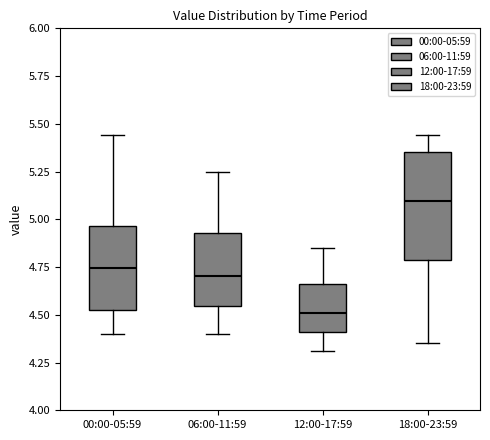

Reading left to right, read every box against the y-axis: the position of its median line, the range the box covers, and the ends of its whiskers. The values are not printed on the chart, so give them approximately, as read against the axis.

00:00-05:59: median 4.75, box 4.55 to 4.95, whiskers 4.40 to 5.45
06:00-11:59: median 4.70, box 4.55 to 4.95, whiskers 4.40 to 5.25
12:00-17:59: median 4.50, box 4.40 to 4.65, whiskers 4.30 to 4.85
18:00-23:59: median 5.10, box 4.80 to 5.35, whiskers 4.35 to 5.45